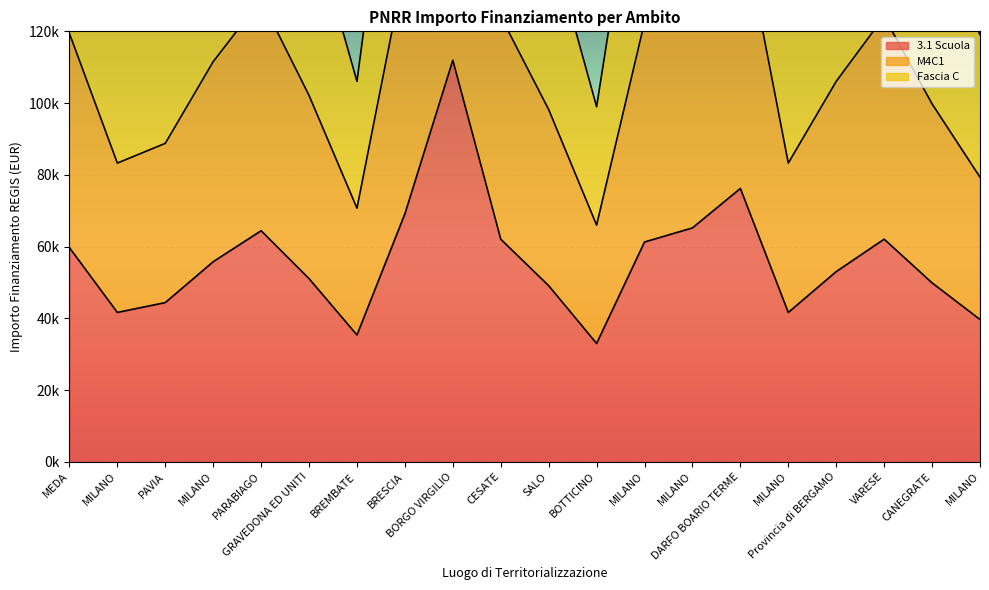

At how many categories does at least one series exceed 148113?

13